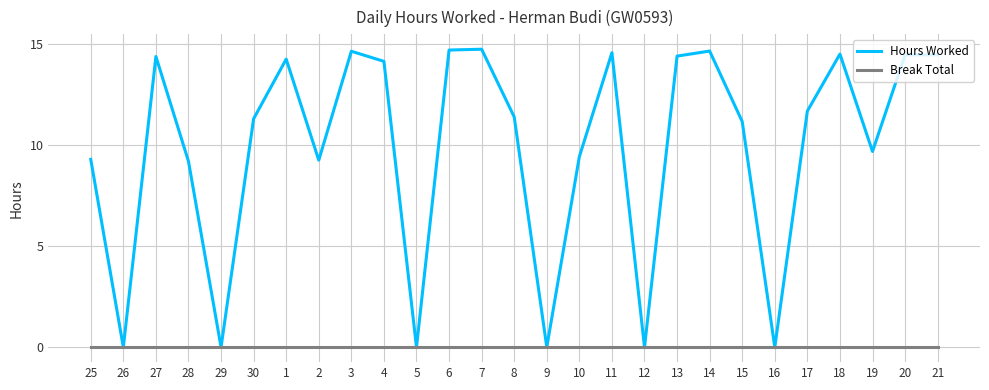

Rank the series by their average value, from lowest to highest.

Break Total, Hours Worked